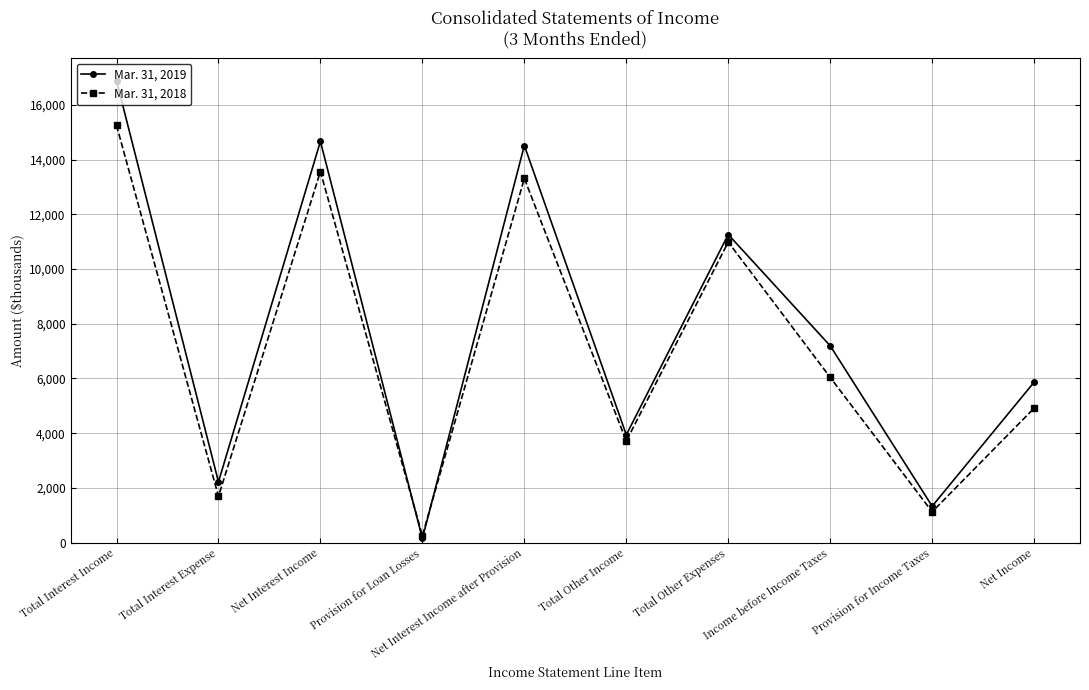

Between Total Other Income and Total Other Expenses, which series saw the biggest shift?

Mar. 31, 2019